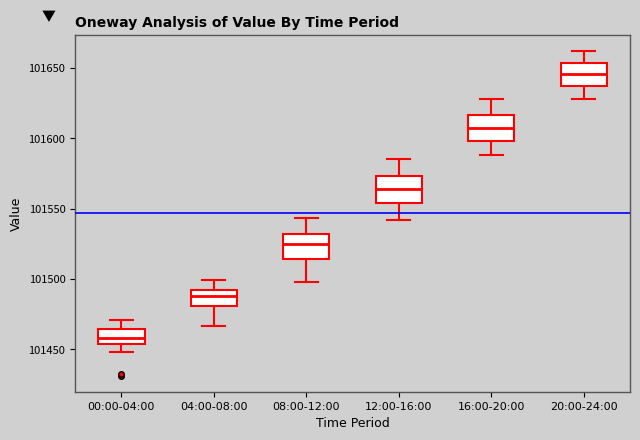

Reading left to right, read every box against the y-axis: the position of its median line, the range the box covers, and the ends of its whiskers. The values are not printed on the chart, so give them approximately, as read against the axis.

00:00-04:00: median 101460, box 101455 to 101465, whiskers 101450 to 101470
04:00-08:00: median 101490 (inside the box), box 101480 to 101490, whiskers 101465 to 101500
08:00-12:00: median 101525, box 101515 to 101530, whiskers 101500 to 101545
12:00-16:00: median 101565, box 101555 to 101575, whiskers 101540 to 101585
16:00-20:00: median 101610, box 101600 to 101615, whiskers 101590 to 101630
20:00-24:00: median 101645, box 101640 to 101655, whiskers 101630 to 101660